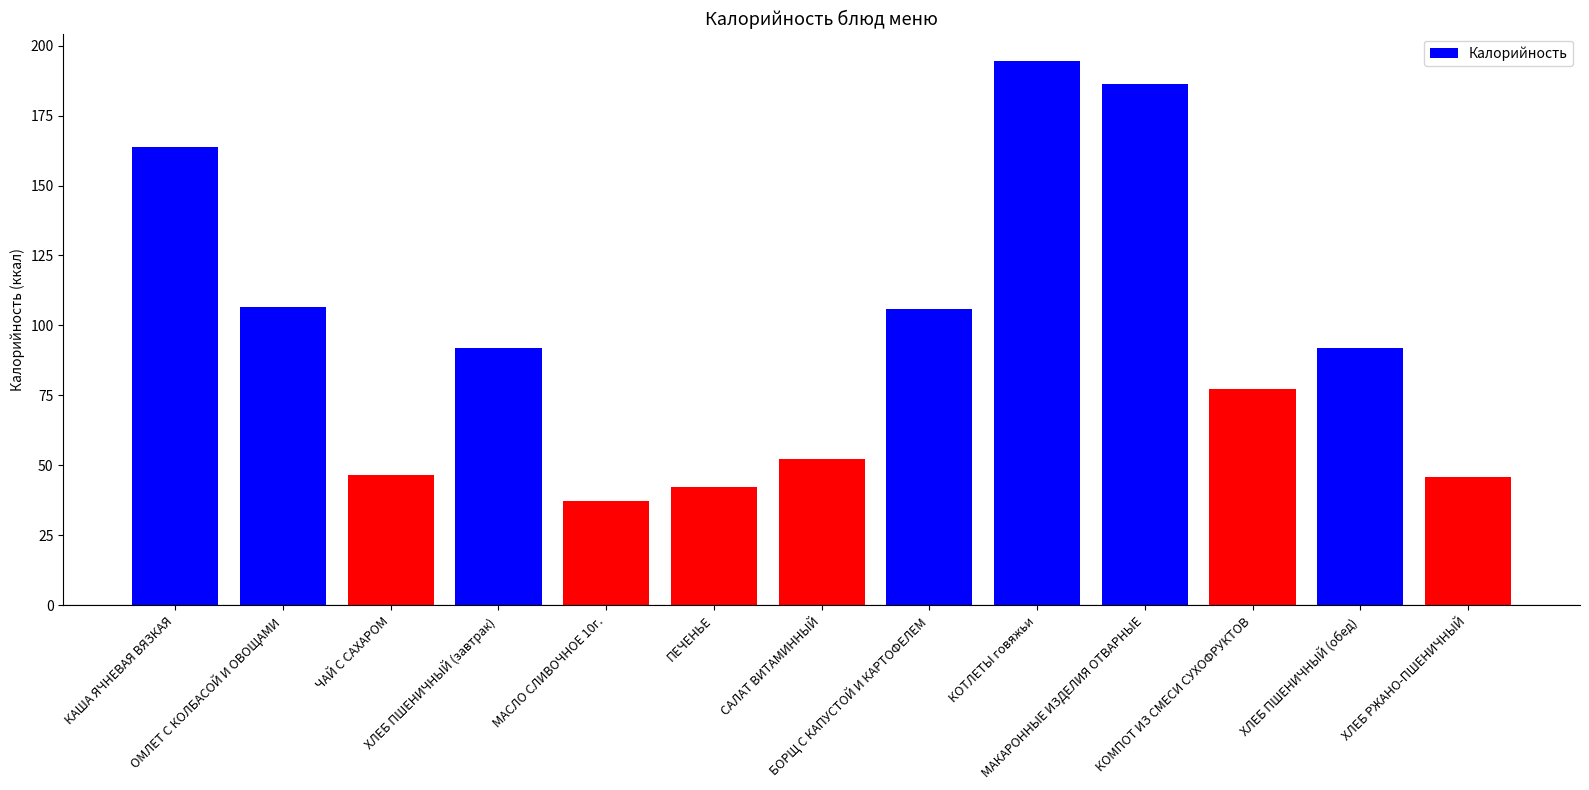

How many data points does each series have?

13